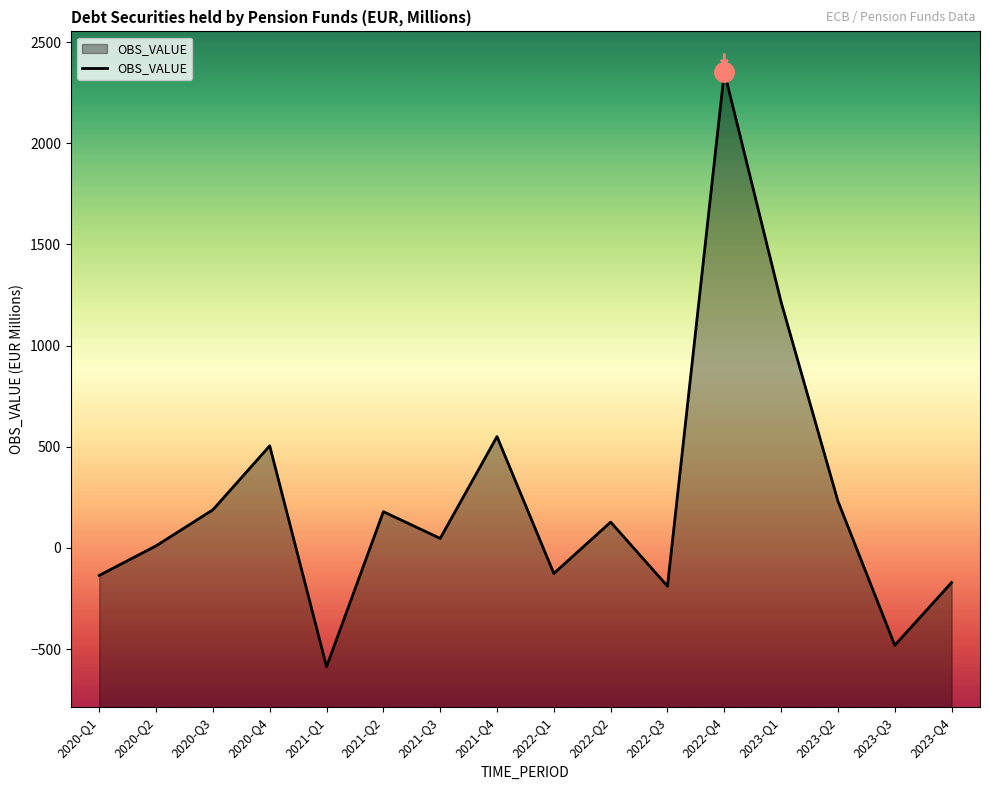

Which label corresponds to the largest value in the chart?

2022-Q4